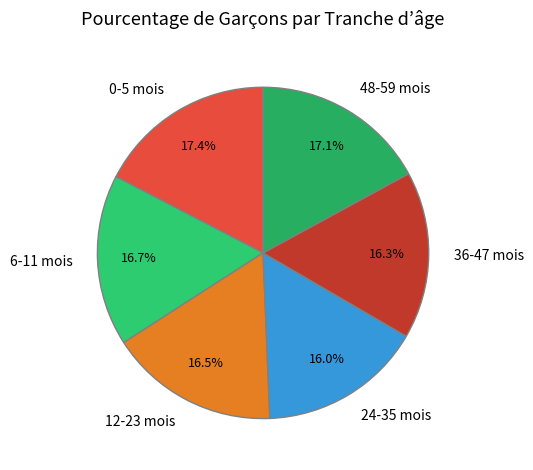

To the nearest percent, what portion does 36-47 mois represent?

16%